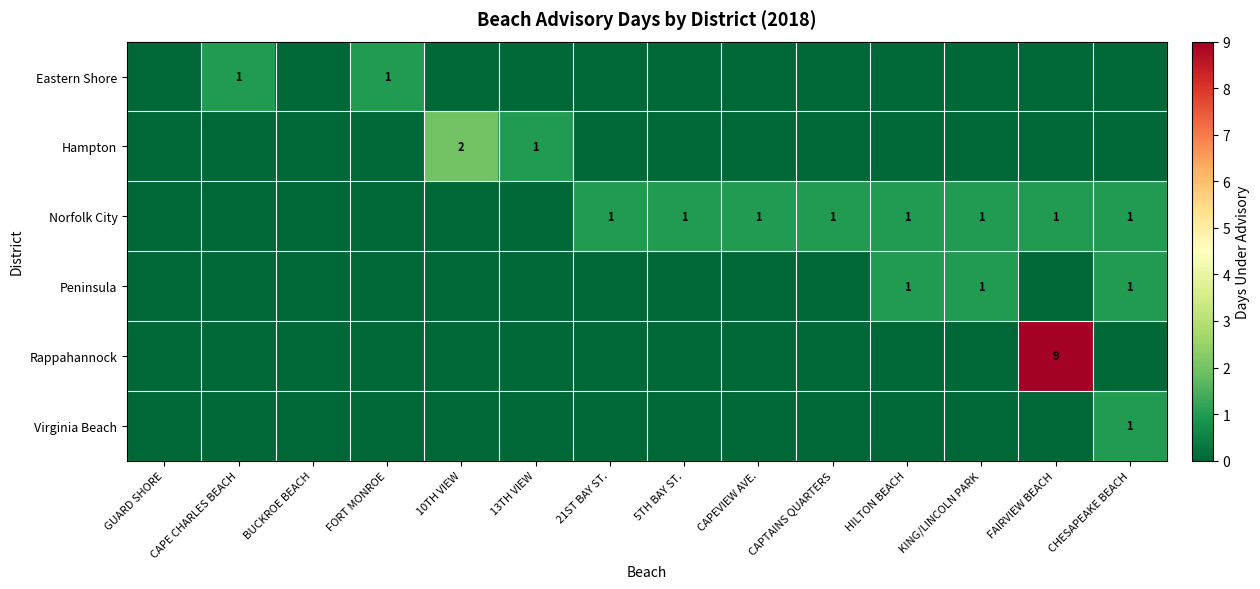

Is it true that Hampton equals 0 at FAIRVIEW BEACH?

True